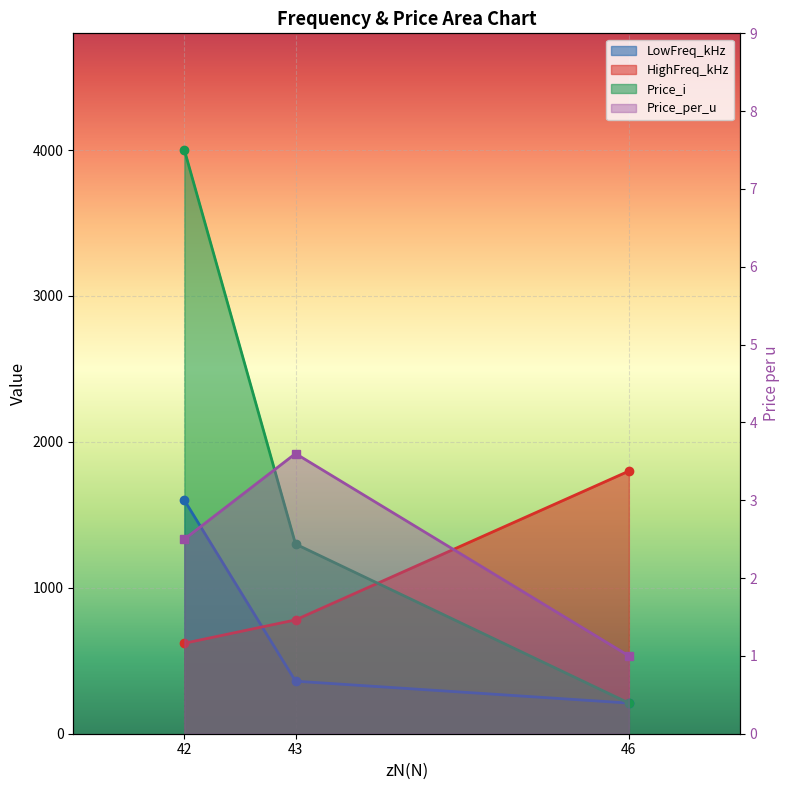

How many Price_per_u values are between 1 and 3?

2